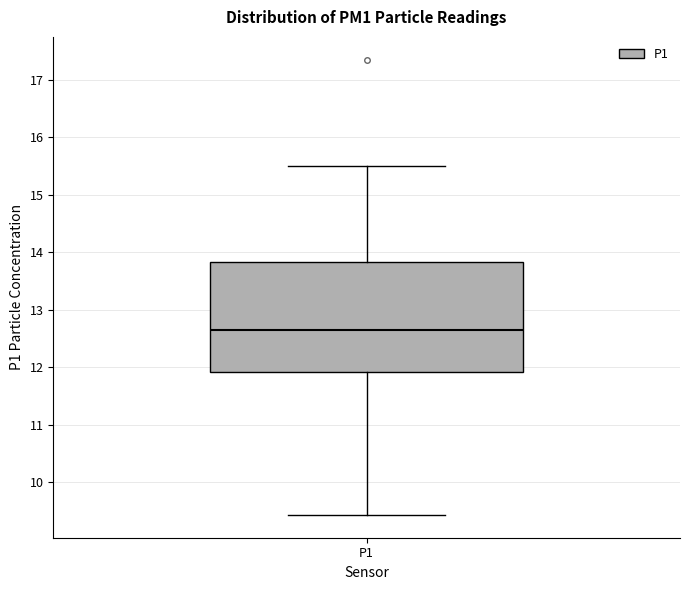

Transcribe this box plot: give where the median line is, the range the box spans, and where the two whiskers end, as read against the y-axis. The values are not printed on the chart, so give them approximately, as read against the axis.

median 12.7, box 11.9 to 13.8, whiskers 9.4 to 15.5